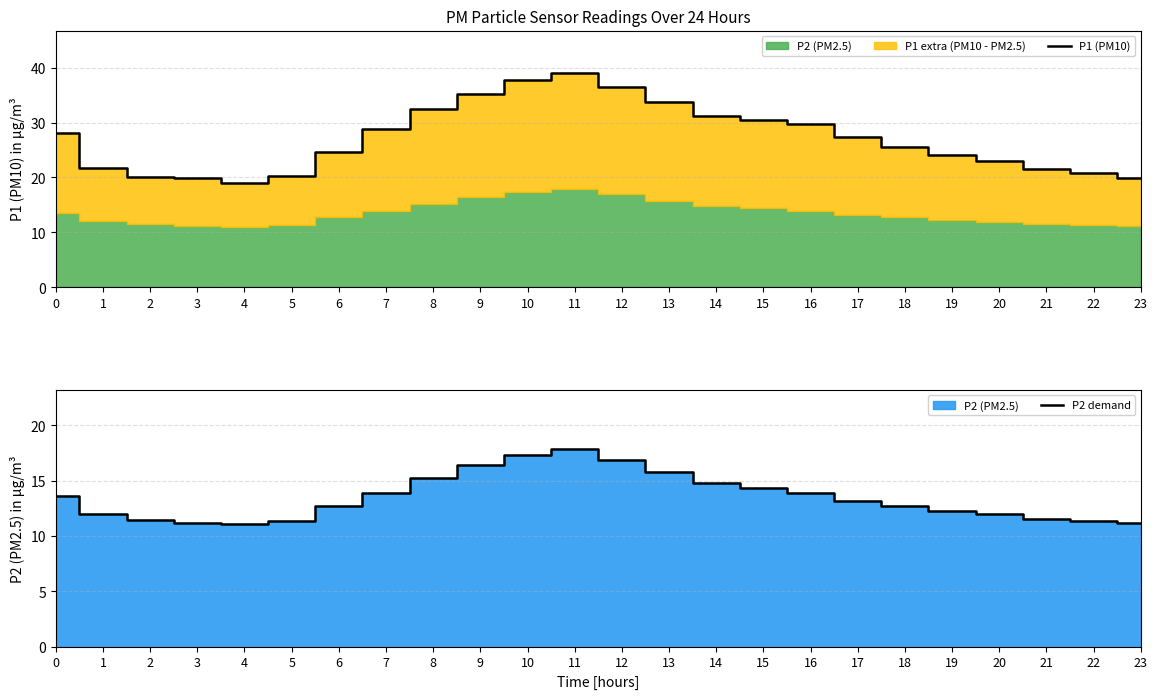

What is the maximum value for P1 (PM10)?

39.0